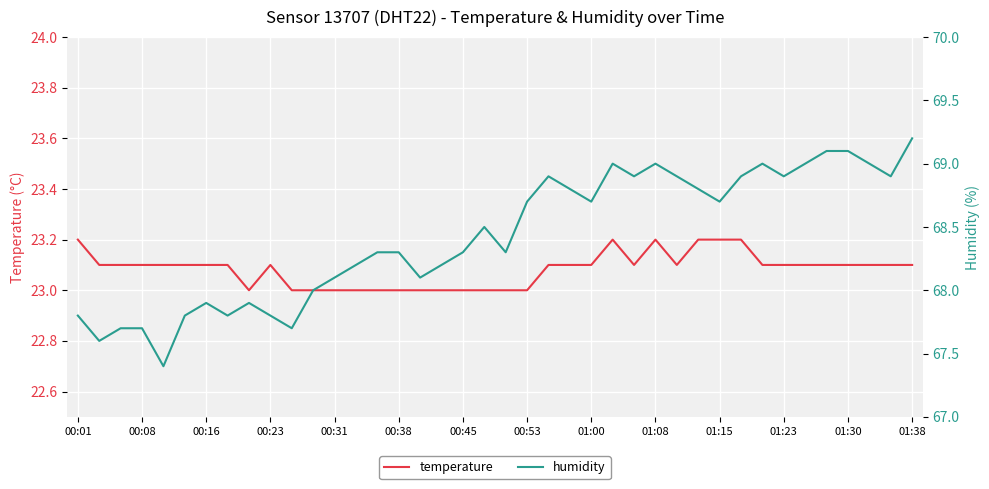

True or false: temperature and humidity intersect in this chart.

False